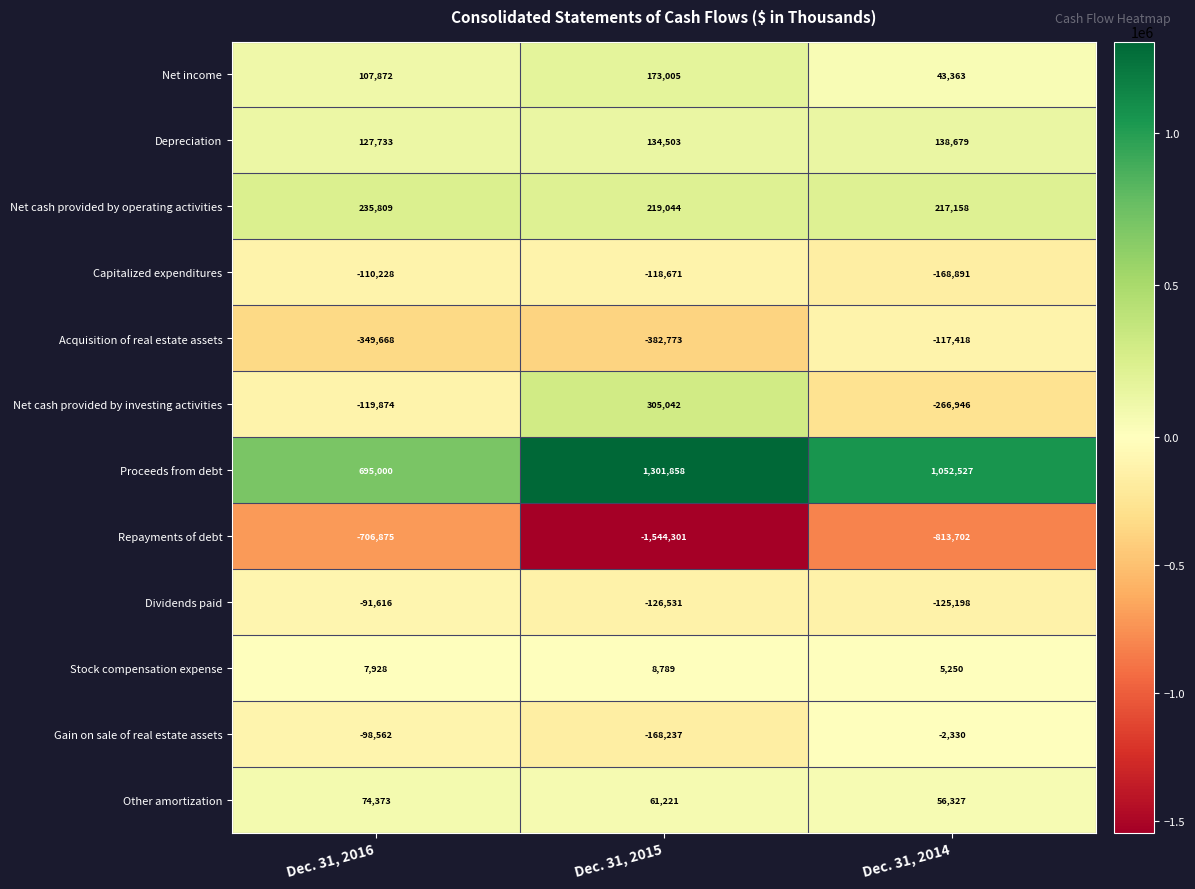

Between Dec. 31, 2015 and Dec. 31, 2014, which series saw the biggest shift?

Repayments of debt